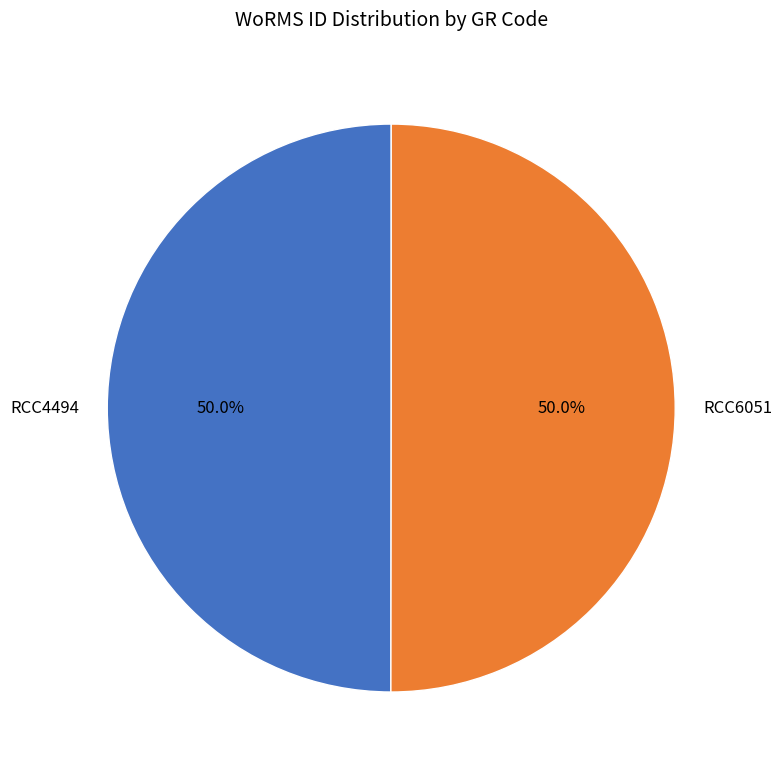

What percentage do RCC4494 and RCC6051 together represent?

100.0%